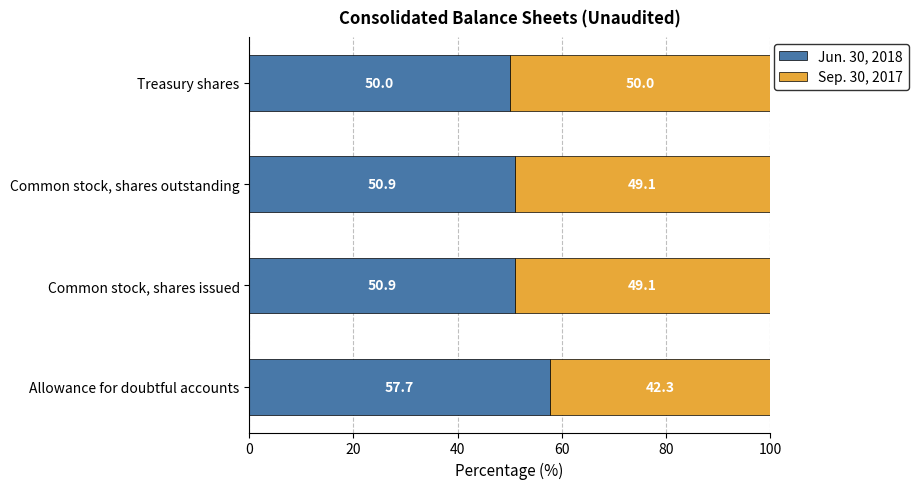

What is the difference between the second highest and minimum values in the Jun. 30, 2018 series?

0.9